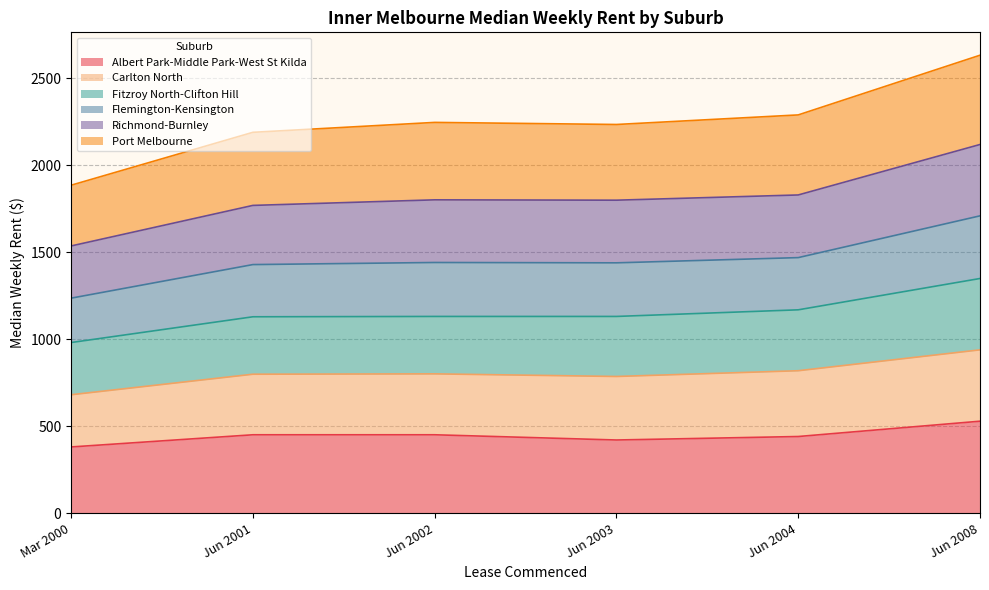

The value of Flemington-Kensington at Jun 2001 is 3084. True or false?

False